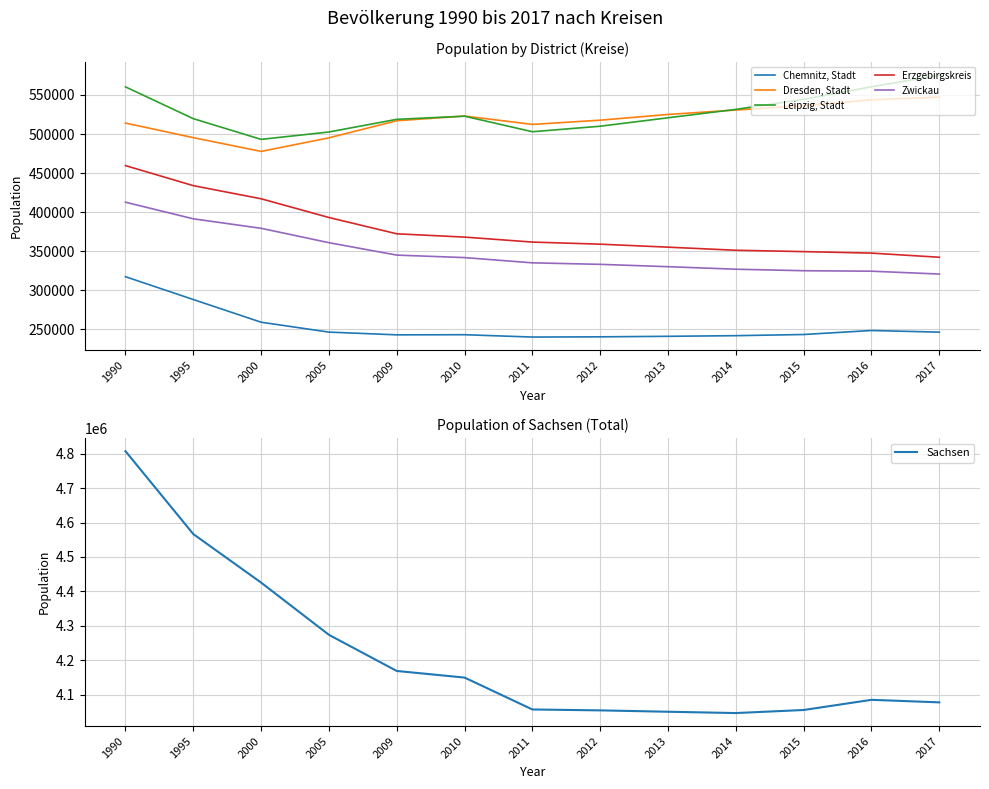

What is the difference between the maximum and minimum values in the Sachsen series?

761150